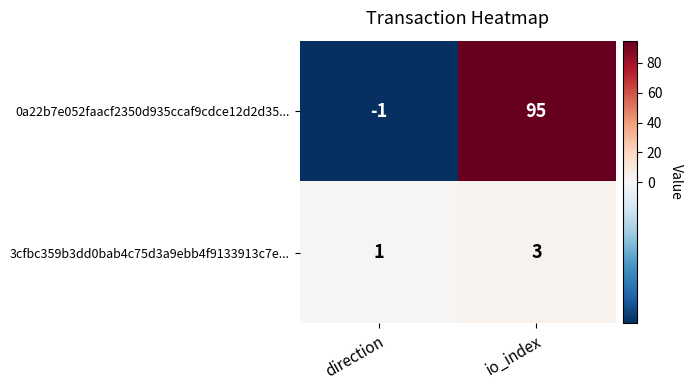

What is the minimum value shown in the chart?

-1